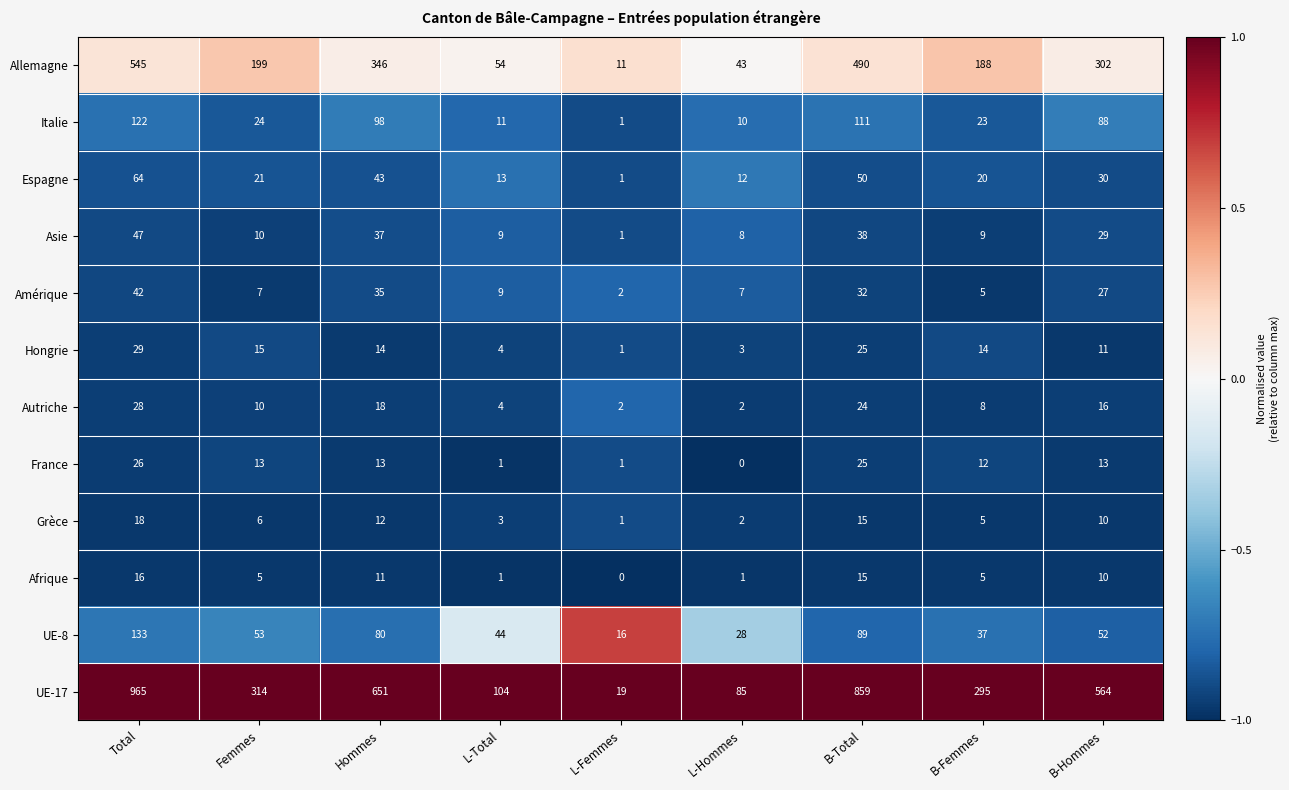

Which series has the largest range (max minus min)?

UE-17